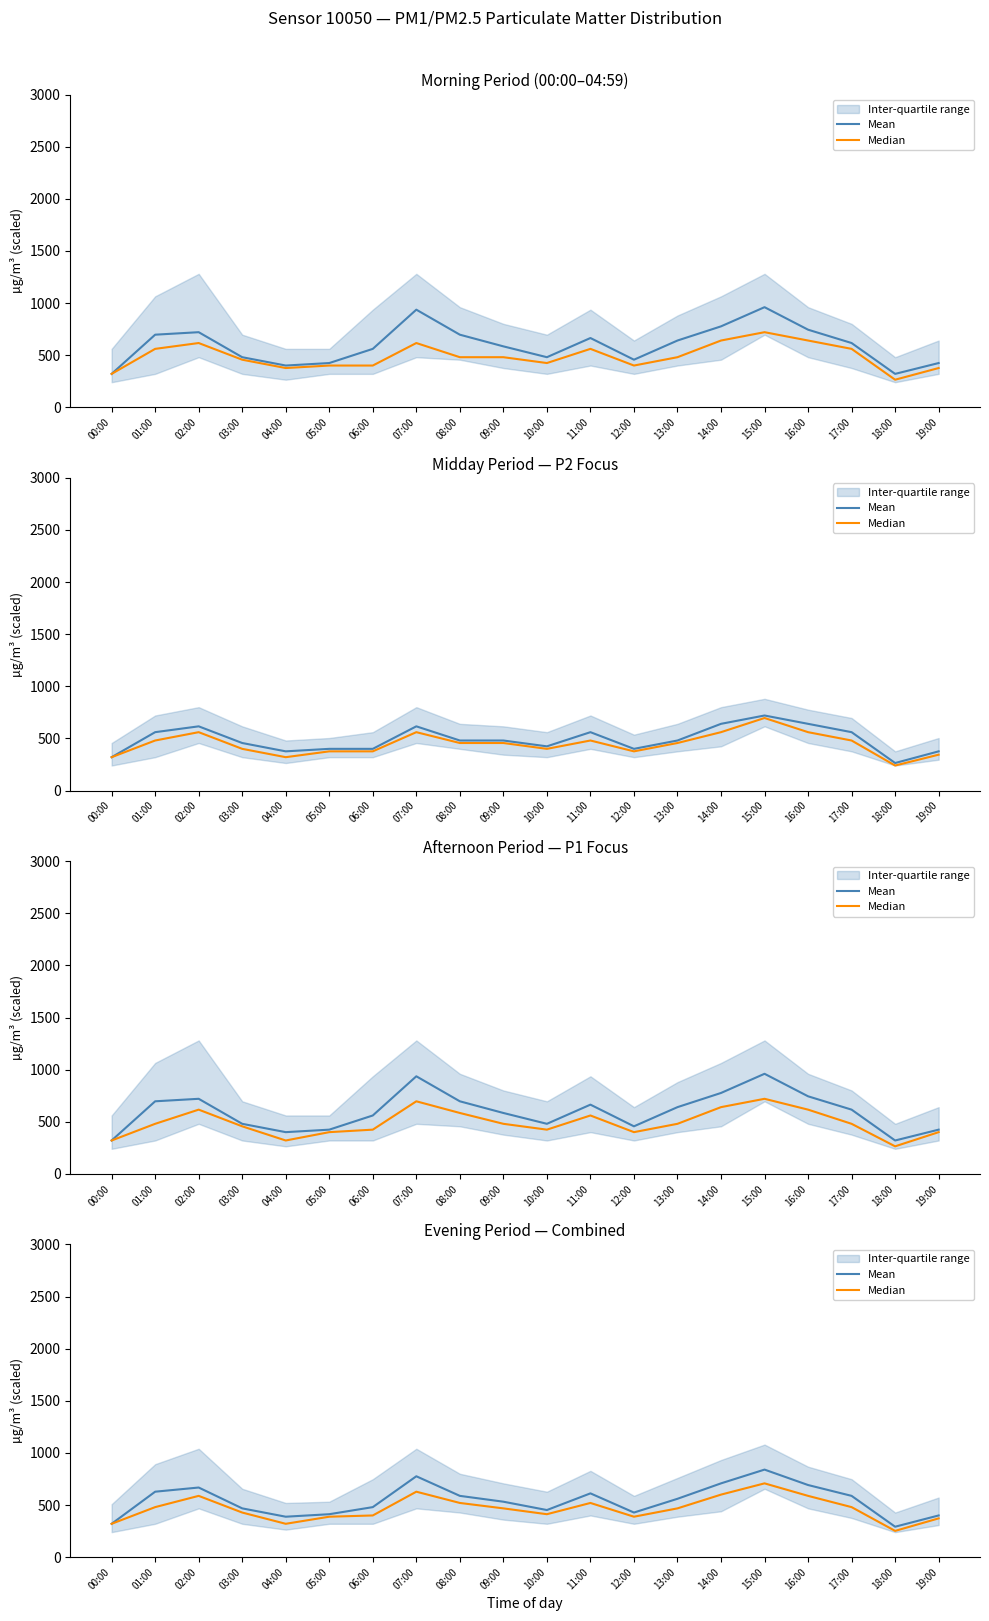

Reading left to right, extract all data points from this chart.

Mean: 320.0	628.0	668.0	468.0	388.0	412.0	480.0	776.0	588.0	532.0	452.0	612.0	428.0	560.0	708.0	840.0	692.0	588.0	292.0	400.0
Median: 320.0	480.0	588.0	428.0	320.0	388.0	400.0	628.0	520.0	468.0	412.0	520.0	388.0	468.0	600.0	708.0	588.0	480.0	252.0	372.0